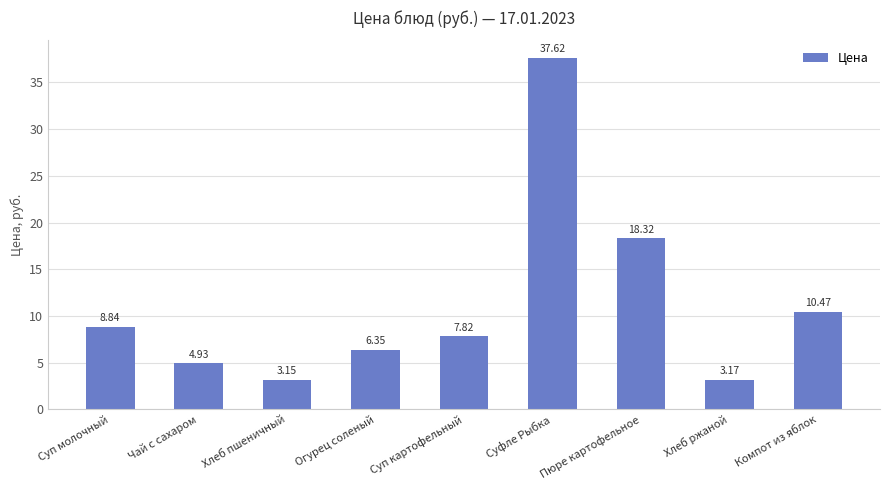

List the labels in order of value, largest first.

Суфле Рыбка, Пюре картофельное, Компот из яблок, Суп молочный, Суп картофельный, Огурец соленый, Чай с сахаром, Хлеб ржаной, Хлеб пшеничный